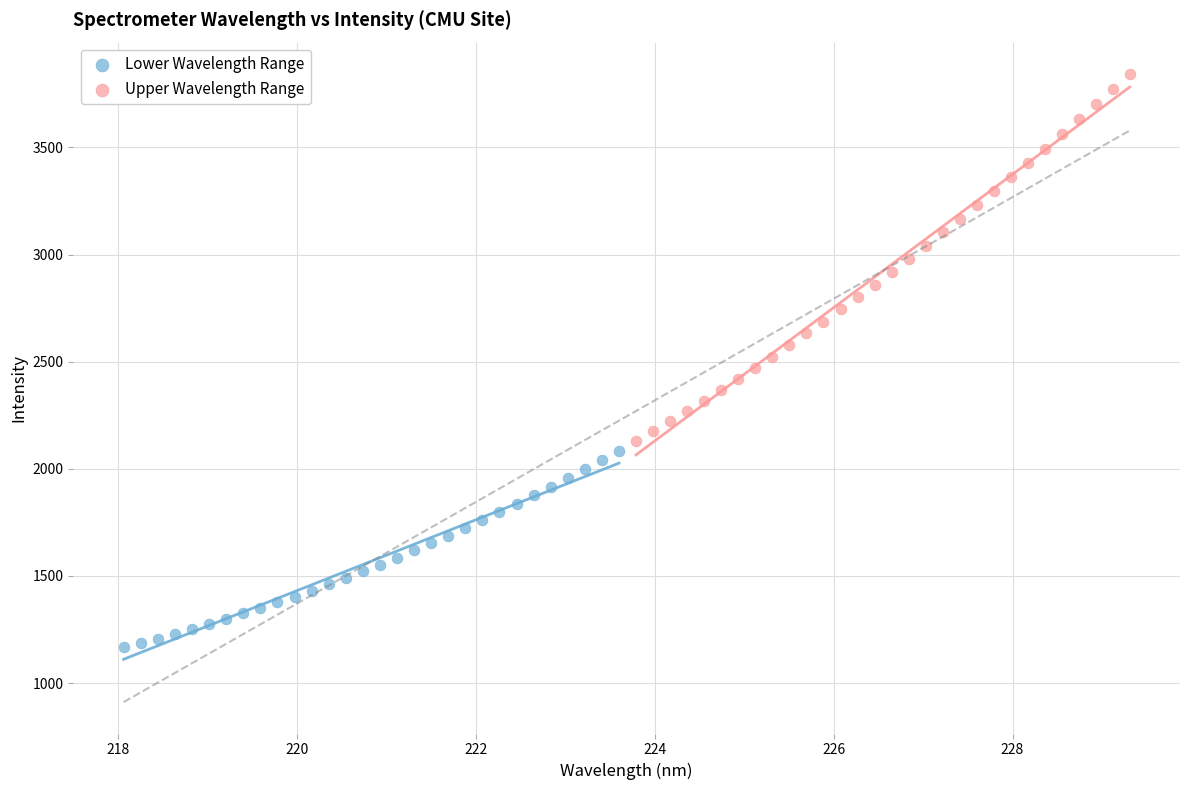

What are all the series names shown in the legend?

Lower Wavelength Range, Upper Wavelength Range